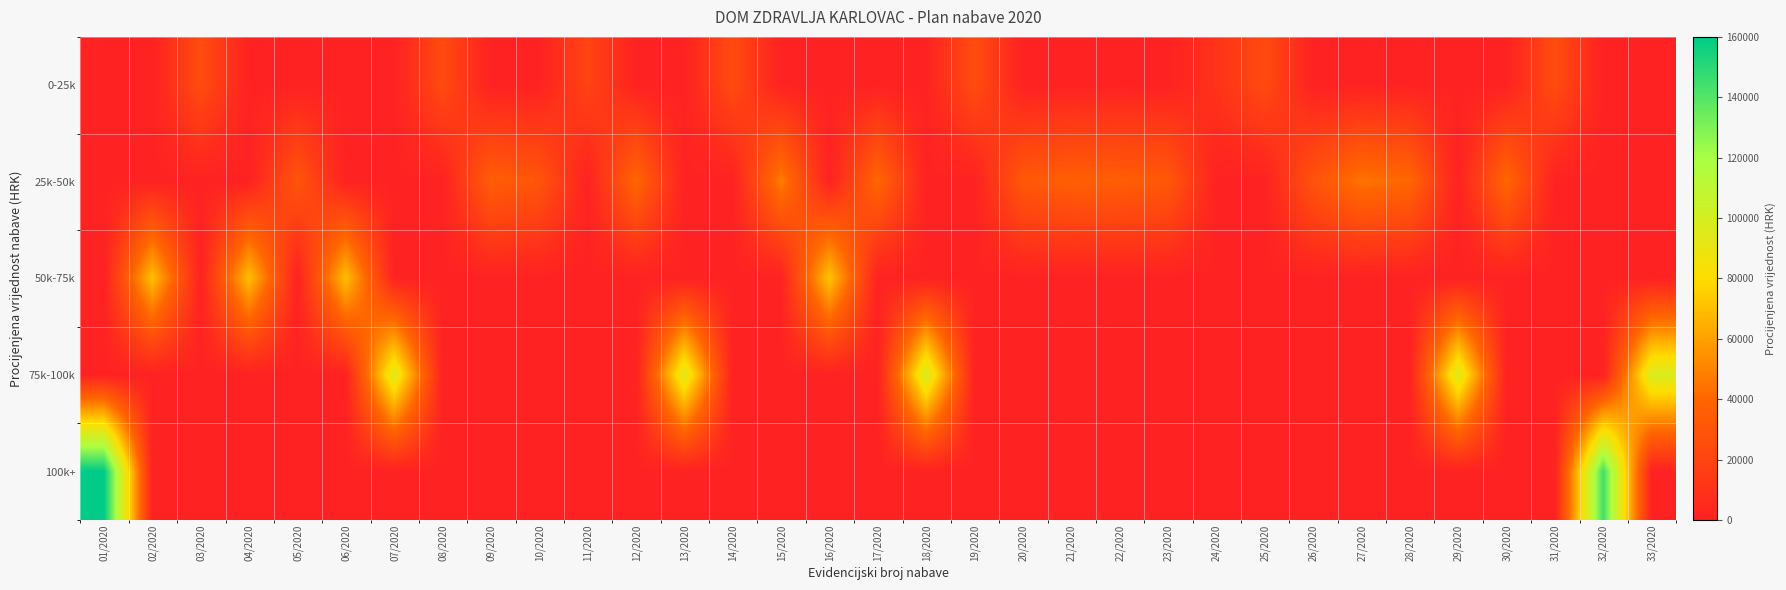

Rank the series at 06/2020 from highest to lowest value.

50k-75k, 0-25k, 25k-50k, 75k-100k, 100k+